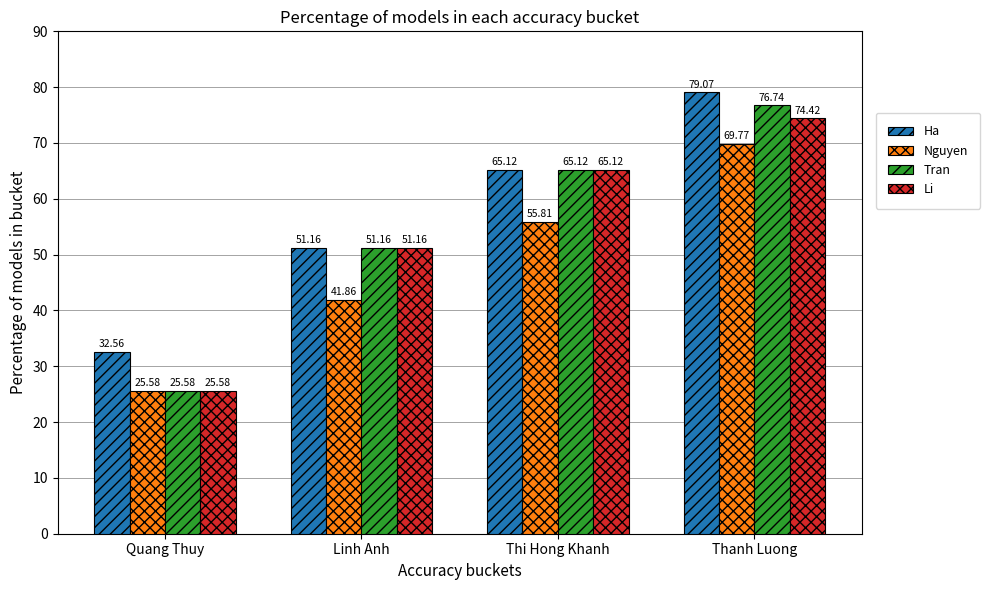

What is the total value across all series at Thanh Luong?

300.0